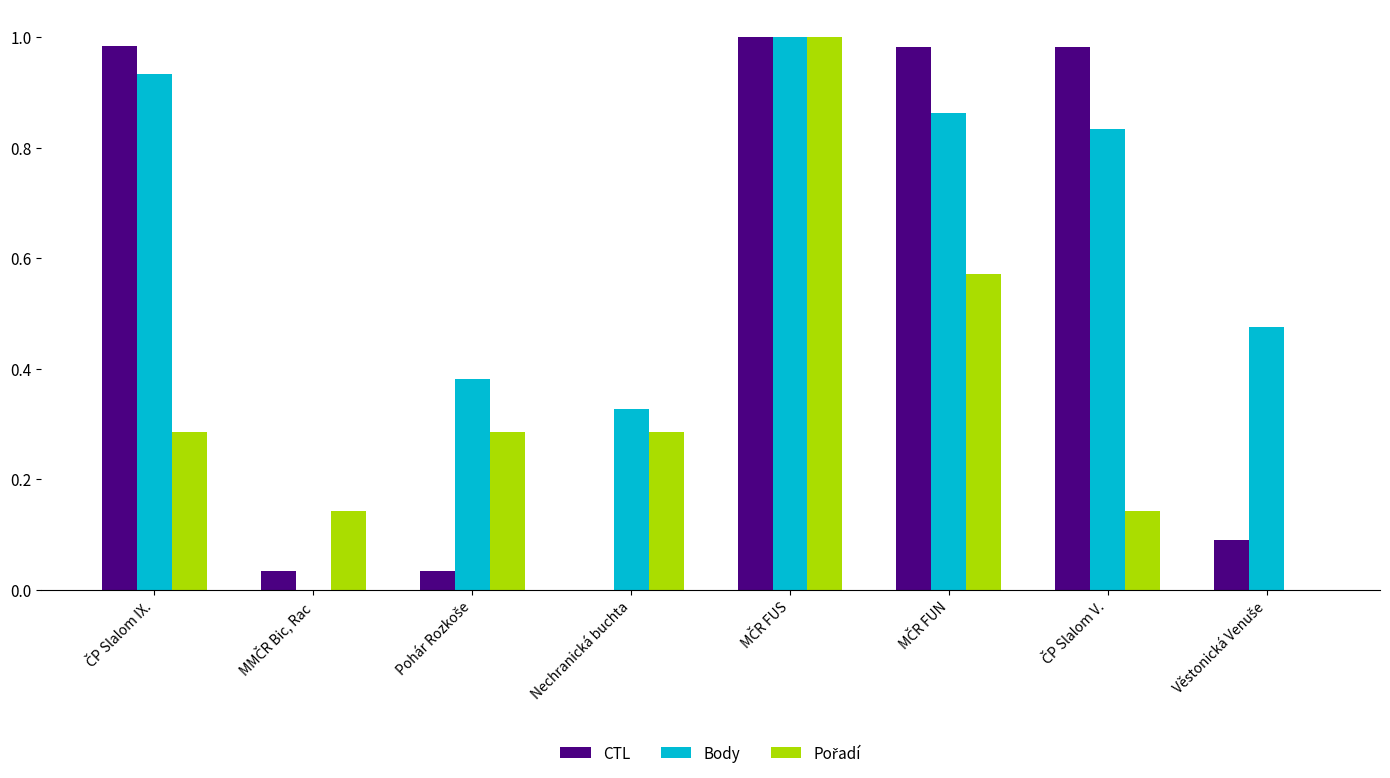

Are the bars horizontal?

No